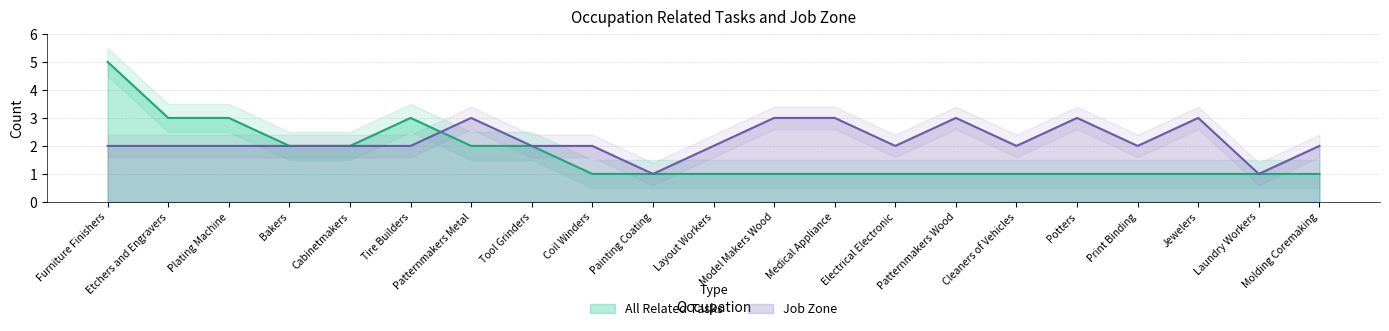

After their last crossing, which series has the higher values: Job Zone or All Related Tasks?

Job Zone